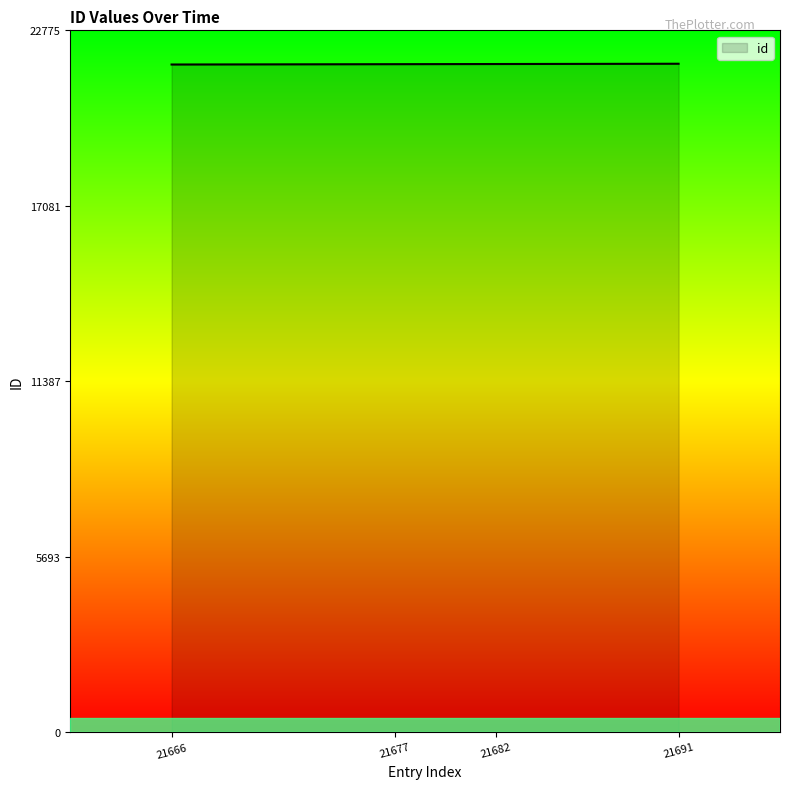

Is it true that the value at 21677 is 33917?

False